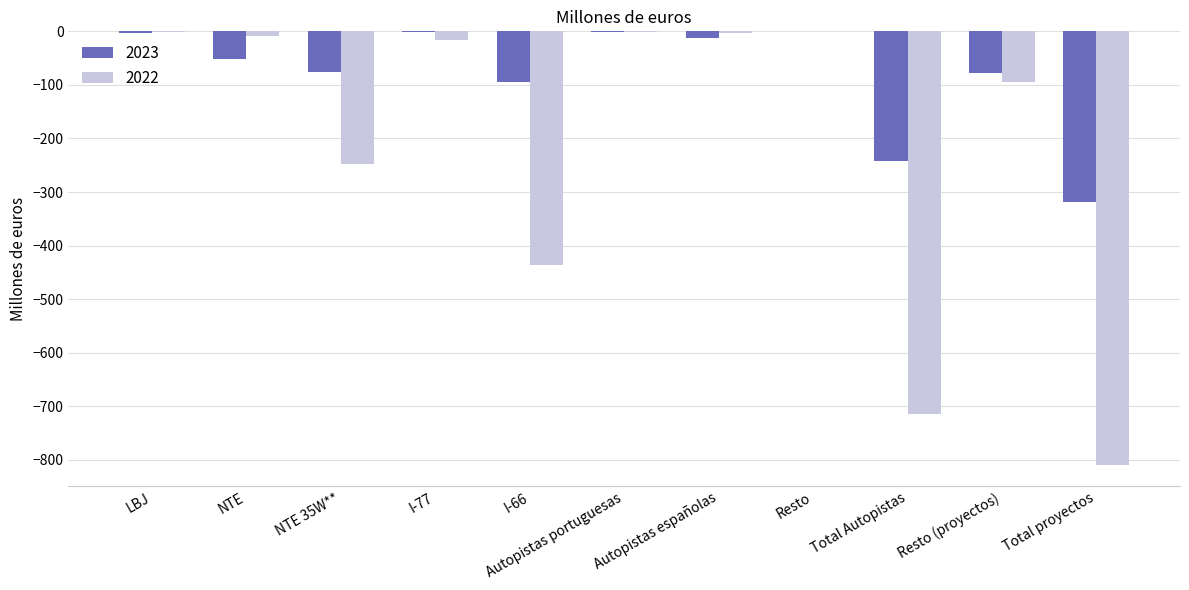

Which series changed the most between Total Autopistas and Resto (proyectos)?

2022